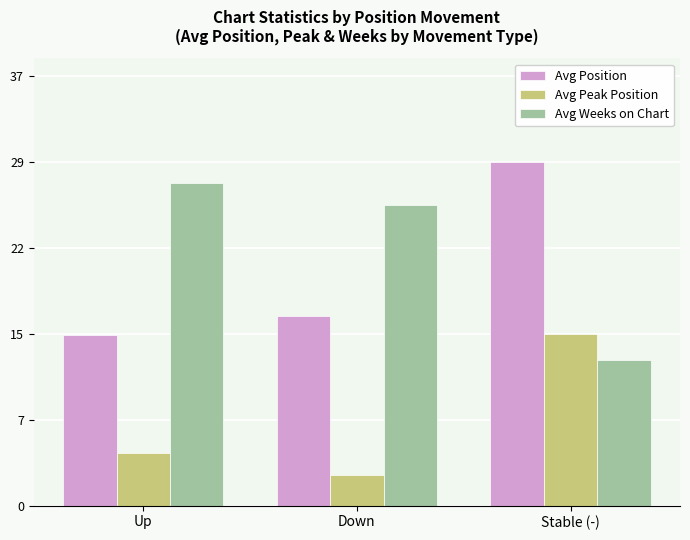

Reading right to left, transcribe all the data shown in this chart.

Avg Position: Stable (-)=29.3	Down=16.2	Up=14.5
Avg Peak Position: Stable (-)=14.7	Down=2.6	Up=4.5
Avg Weeks on Chart: Stable (-)=12.4	Down=25.6	Up=27.5